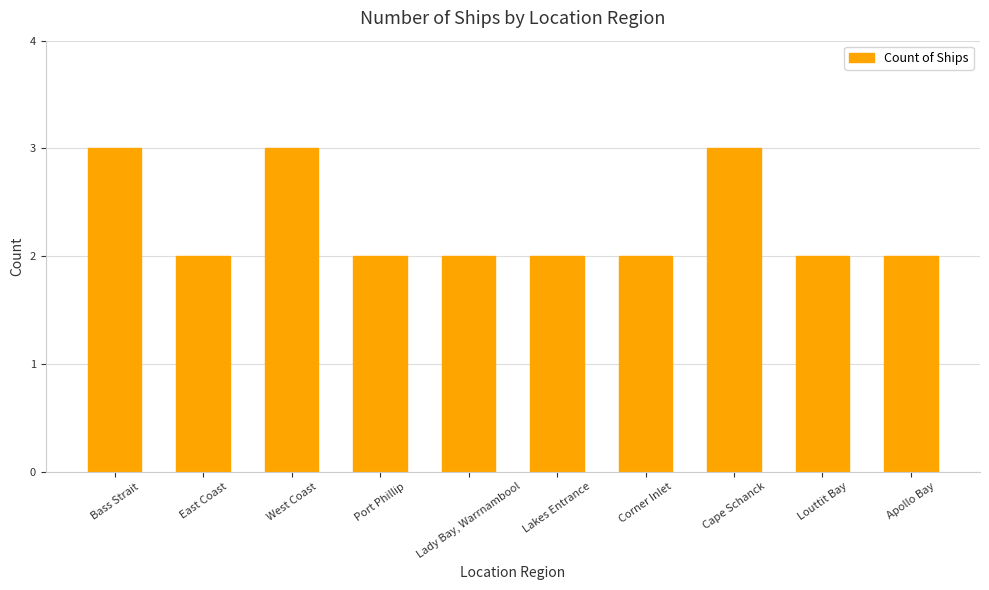

What is the difference between the maximum and minimum values?

1